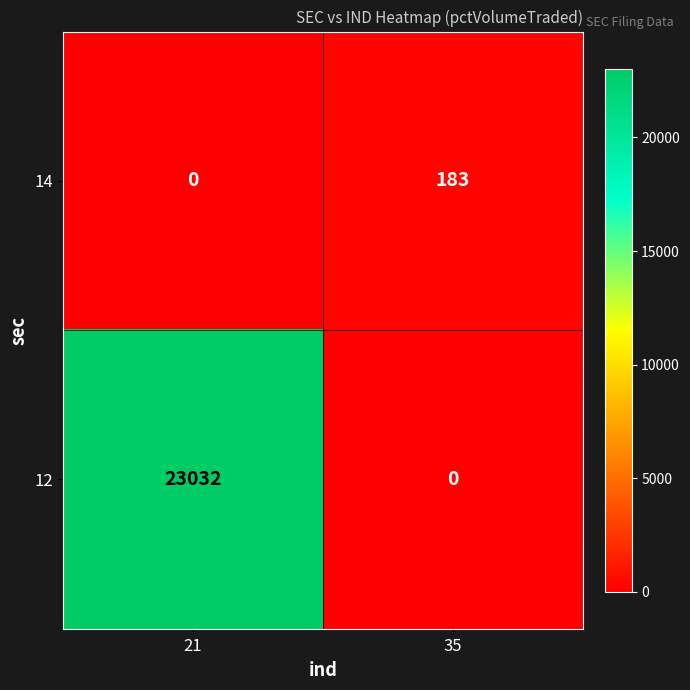

What is the sum of the 12 values at 35 and 21?

23032